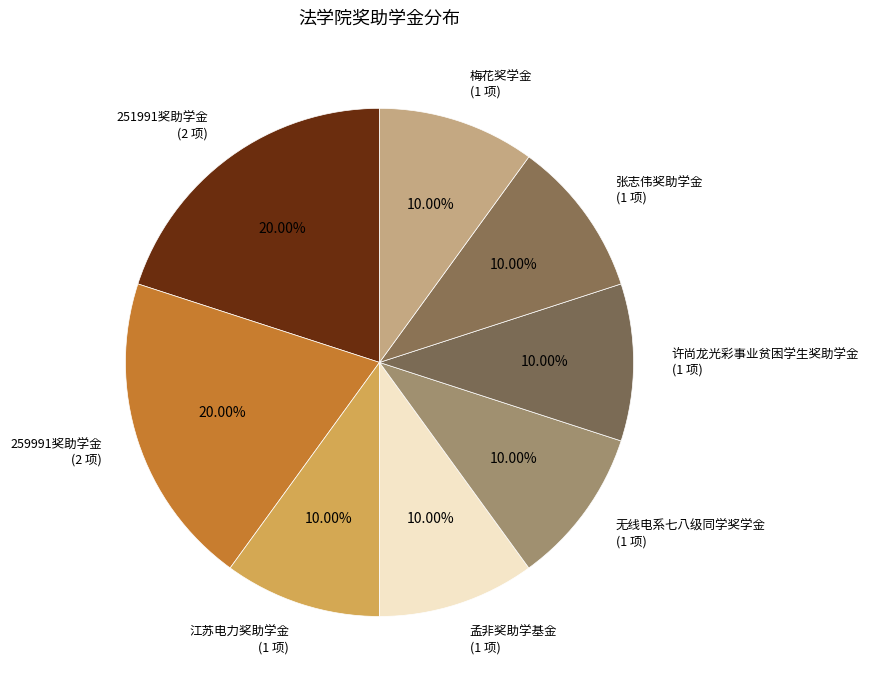

Do 259991奖助学金 (2 项) and 孟非奖助学基金 (1 项) together represent more than half of the pie?

No